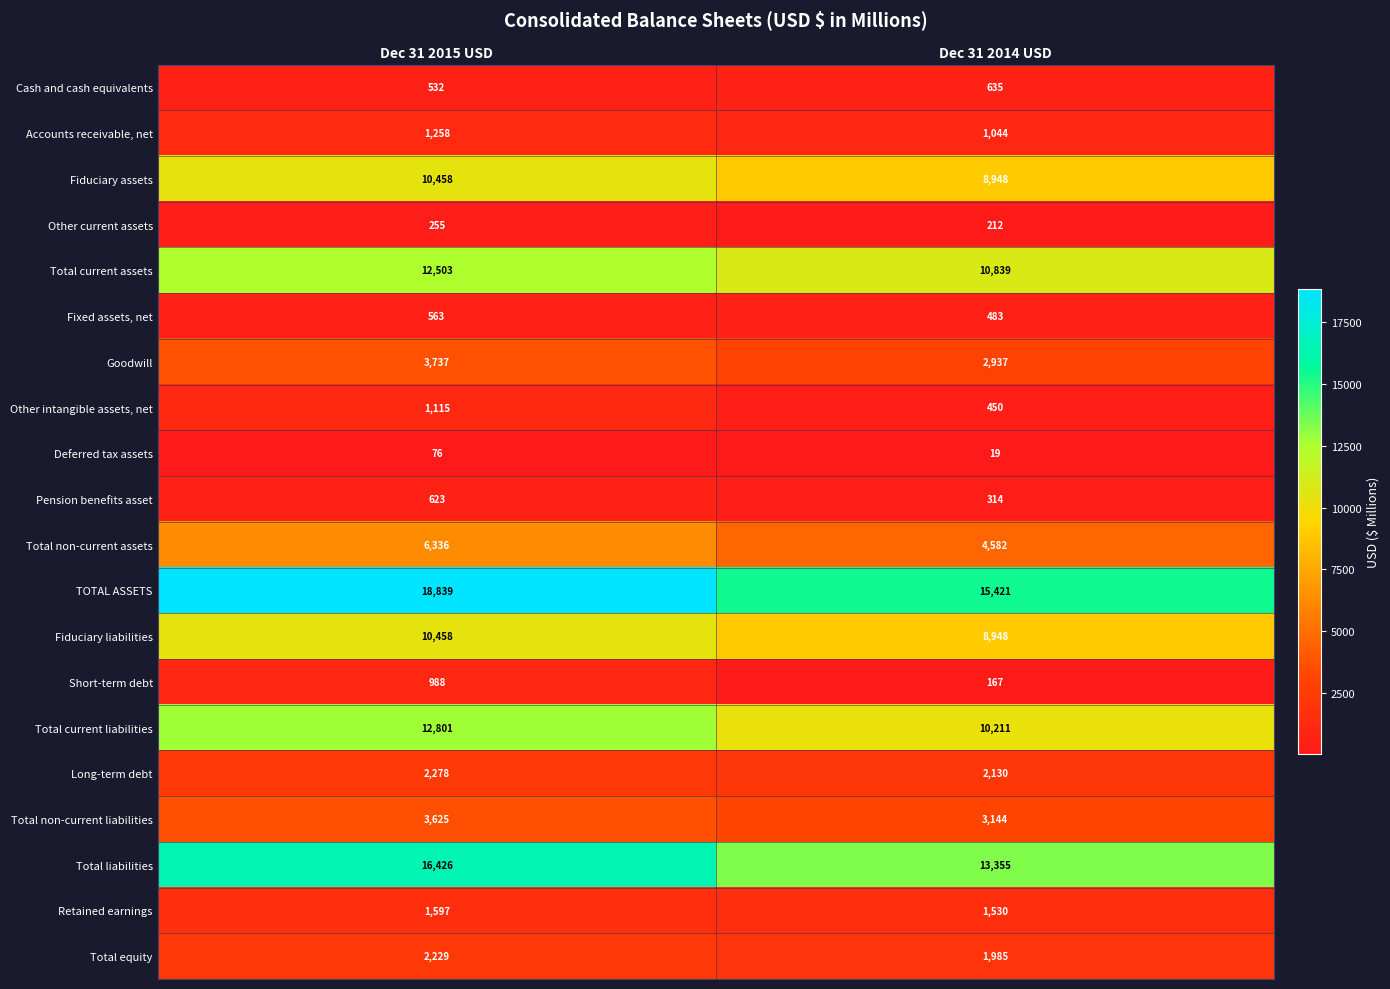

Read the Goodwill value at Dec 31 2014 USD, to the nearest 10.

2940